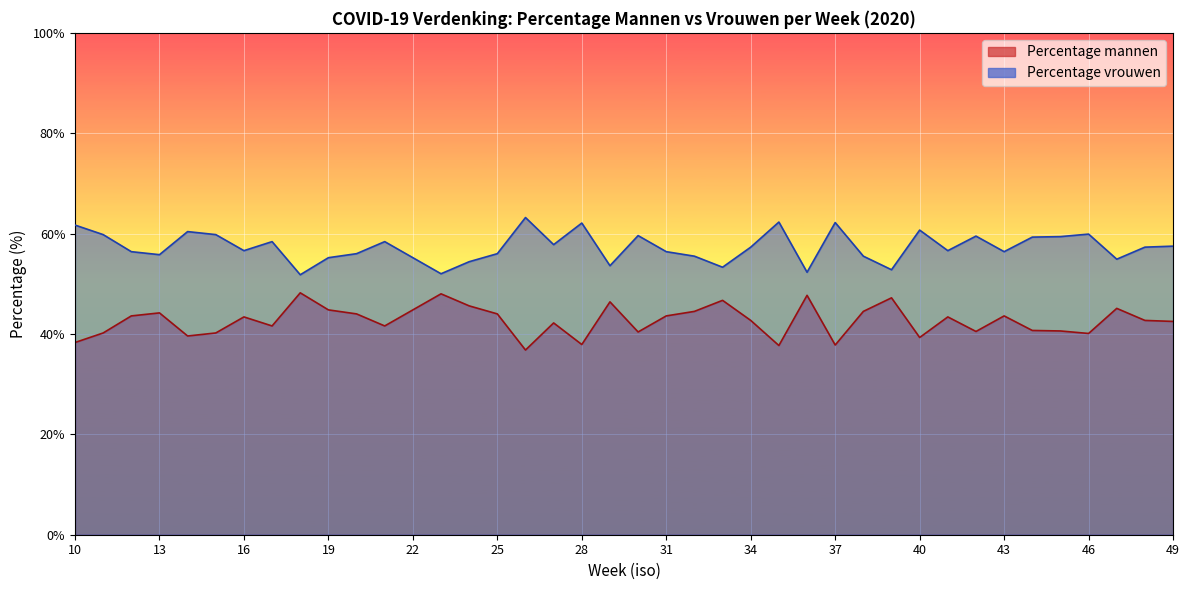

Where is Percentage mannen nearest to the value 57?

34